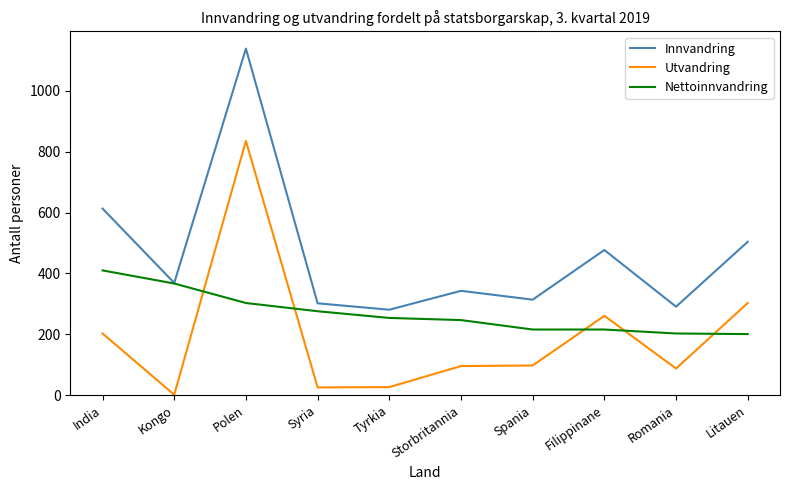

What is the difference between the highest and lowest values at Spania?

216